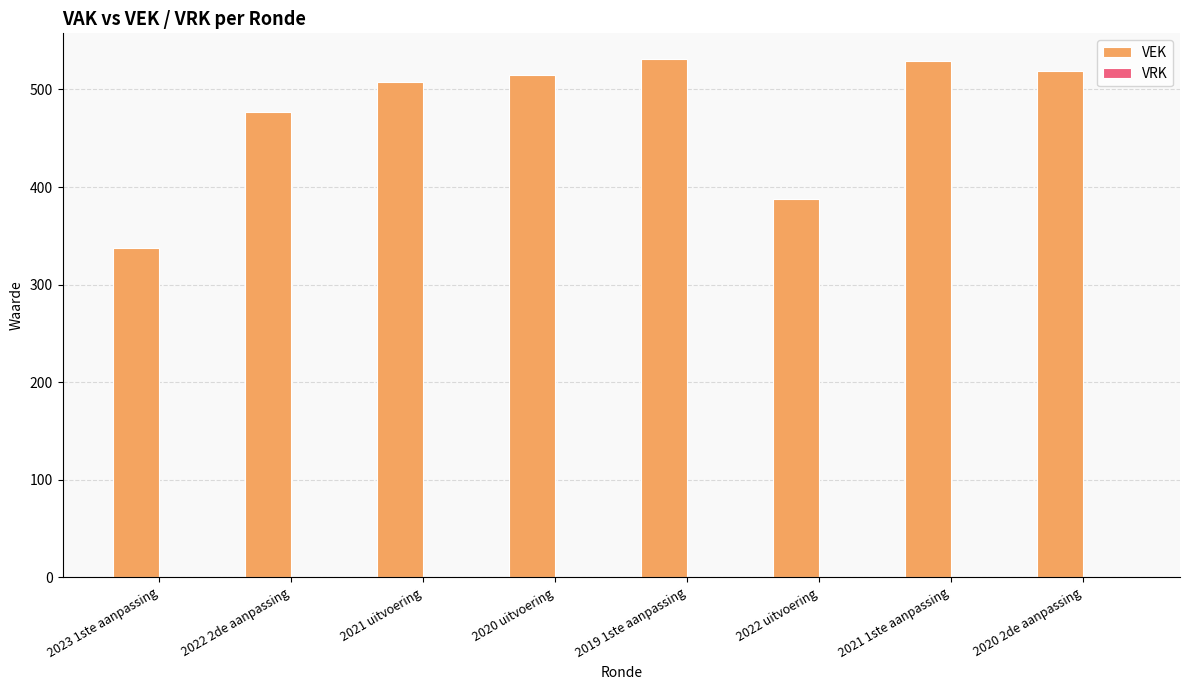

Is it true that the value at 2022 2de aanpassing is 126?

False